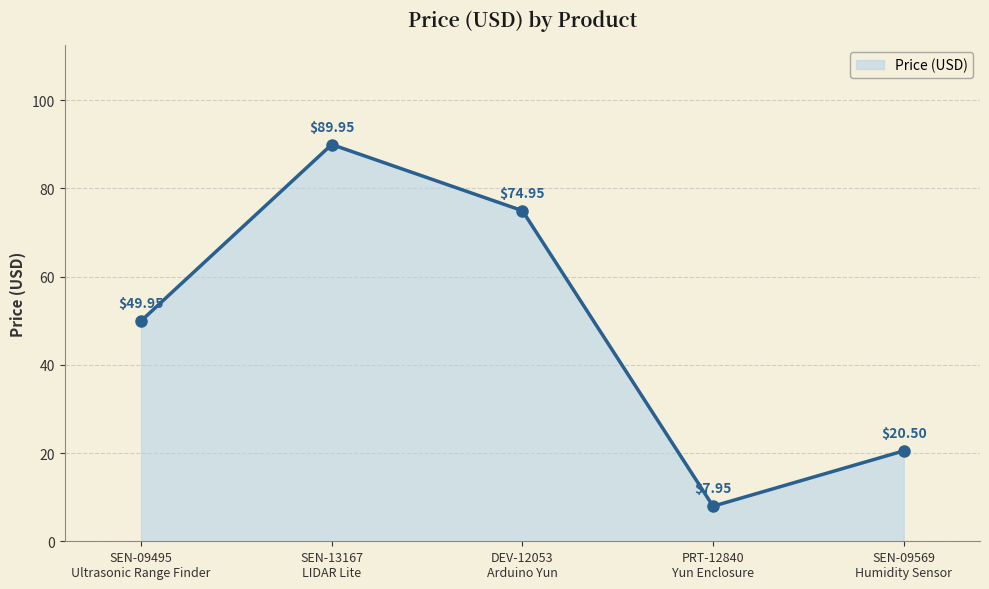

What position from the left is DEV-12053
Arduino Yun?

3